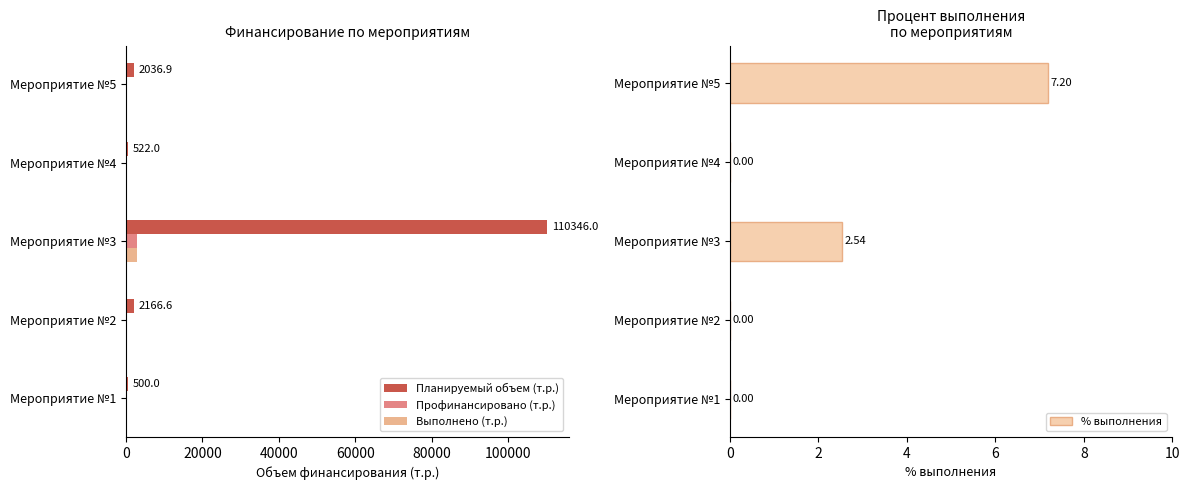

How many values in % выполнения are above zero?

2